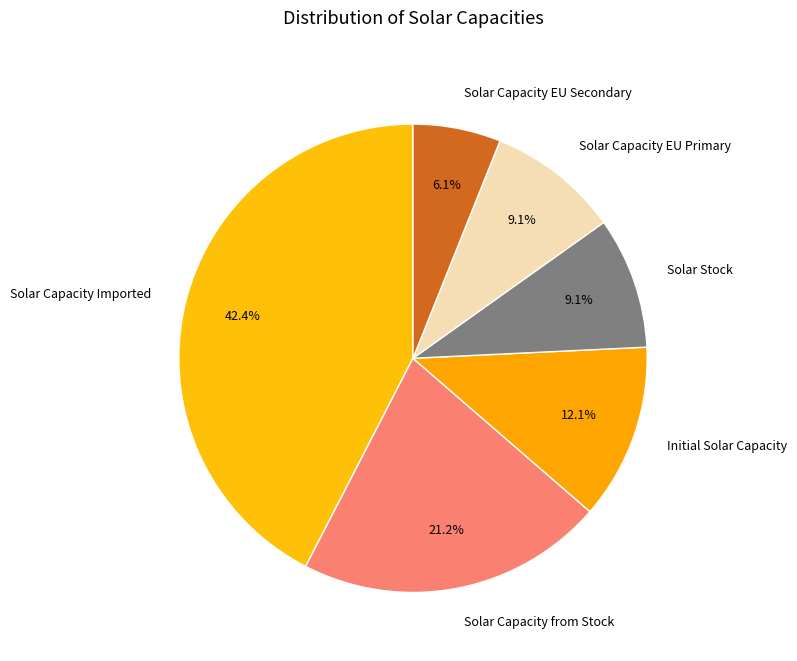

Which category has the biggest portion of the pie?

Solar Capacity Imported